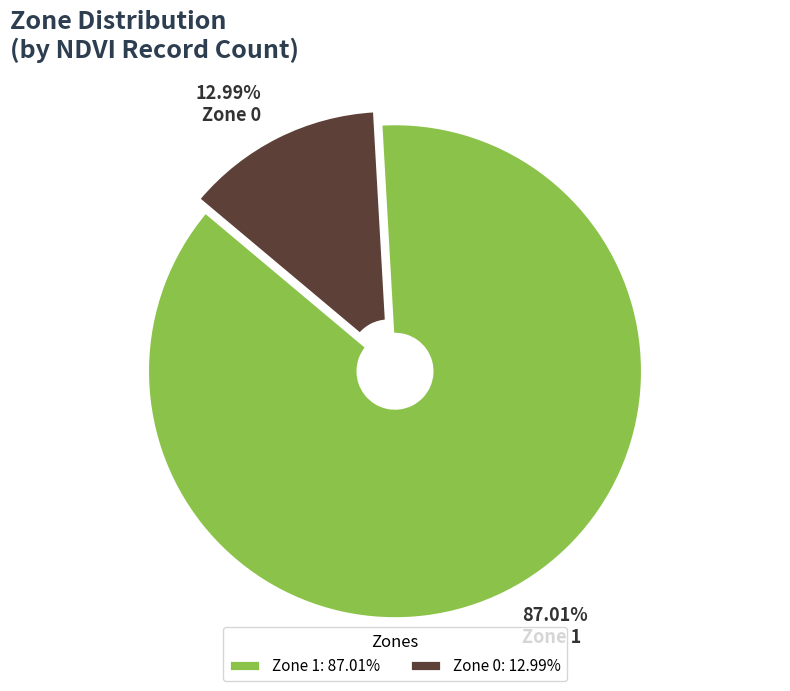

Combined, what portion of the pie is Zone 1 and Zone 0?

100.0%